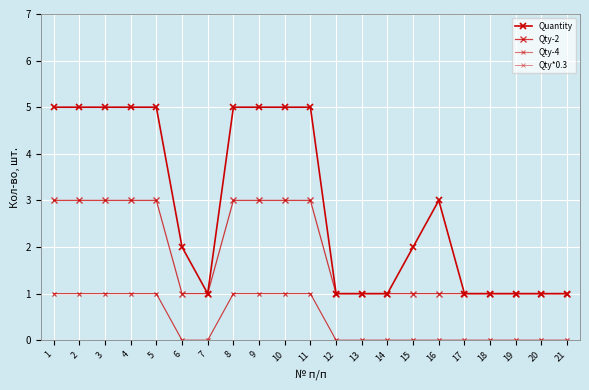

Reading right to left, transcribe all the data shown in this chart.

Quantity: 21=1	20=1	19=1	18=1	17=1	16=3	15=2	14=1	13=1	12=1	11=5	10=5	9=5	8=5	7=1	6=2	5=5	4=5	3=5	2=5	1=5
Qty-2: 21=1	20=1	19=1	18=1	17=1	16=1	15=1	14=1	13=1	12=1	11=3	10=3	9=3	8=3	7=1	6=1	5=3	4=3	3=3	2=3	1=3
Qty-4: 21=0	20=0	19=0	18=0	17=0	16=0	15=0	14=0	13=0	12=0	11=1	10=1	9=1	8=1	7=0	6=0	5=1	4=1	3=1	2=1	1=1
Qty*0.3: 21=0	20=0	19=0	18=0	17=0	16=0	15=0	14=0	13=0	12=0	11=1	10=1	9=1	8=1	7=0	6=0	5=1	4=1	3=1	2=1	1=1